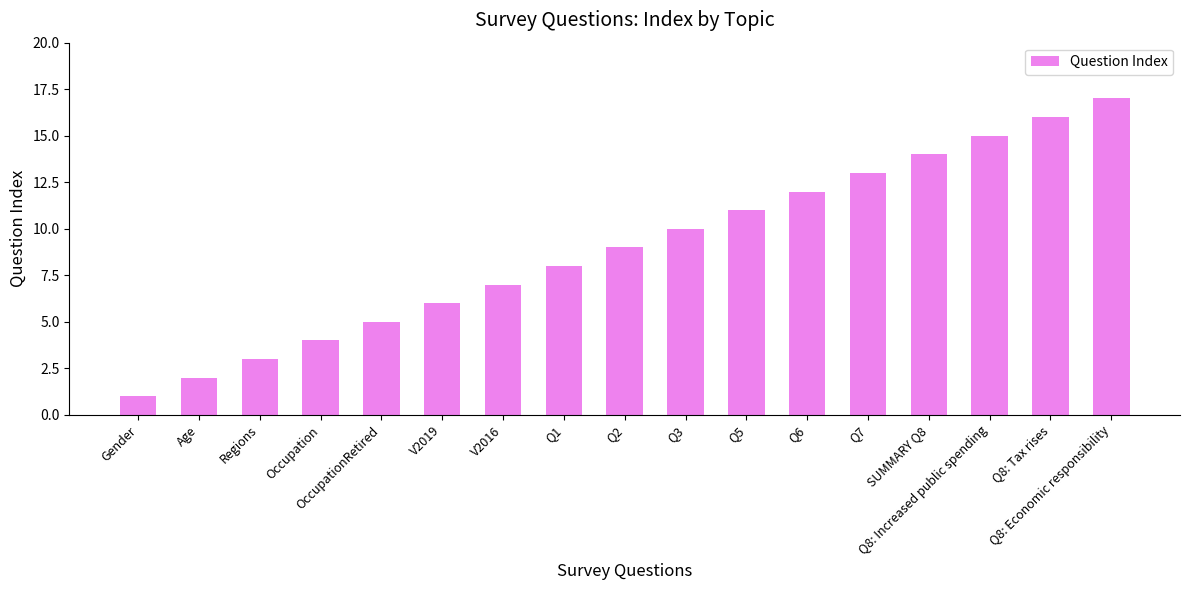

Rank the categories by value from lowest to highest.

Gender, Age, Regions, Occupation, OccupationRetired, V2019, V2016, Q1, Q2, Q3, Q5, Q6, Q7, SUMMARY Q8, Q8: Increased public spending, Q8: Tax rises, Q8: Economic responsibility